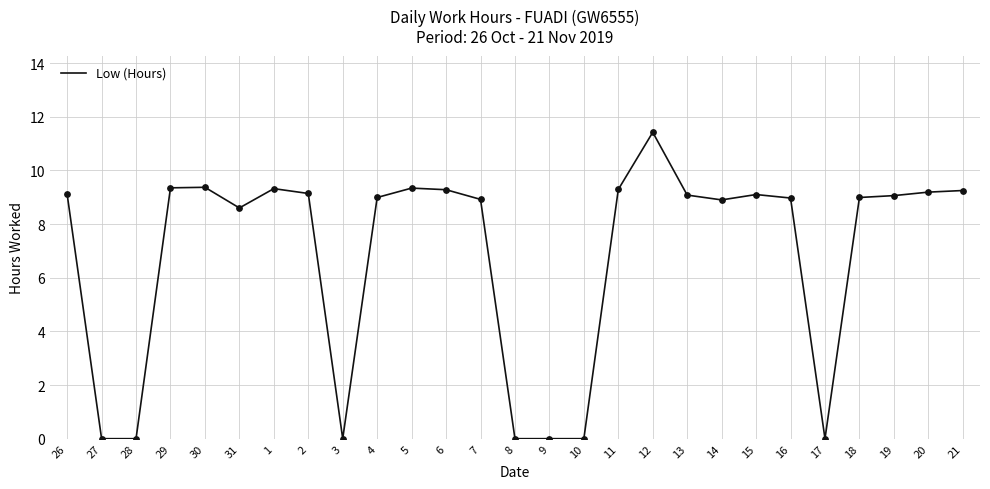

What is the change in value from 28 to 30?

+9.4